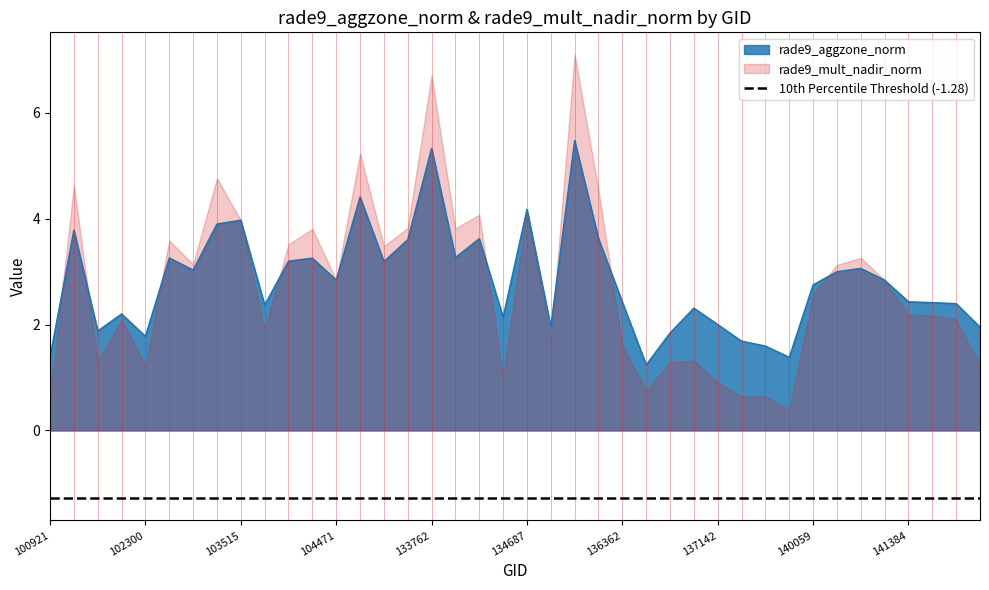

What is the ratio of the value at 141975 to the value at 143752?

1.2